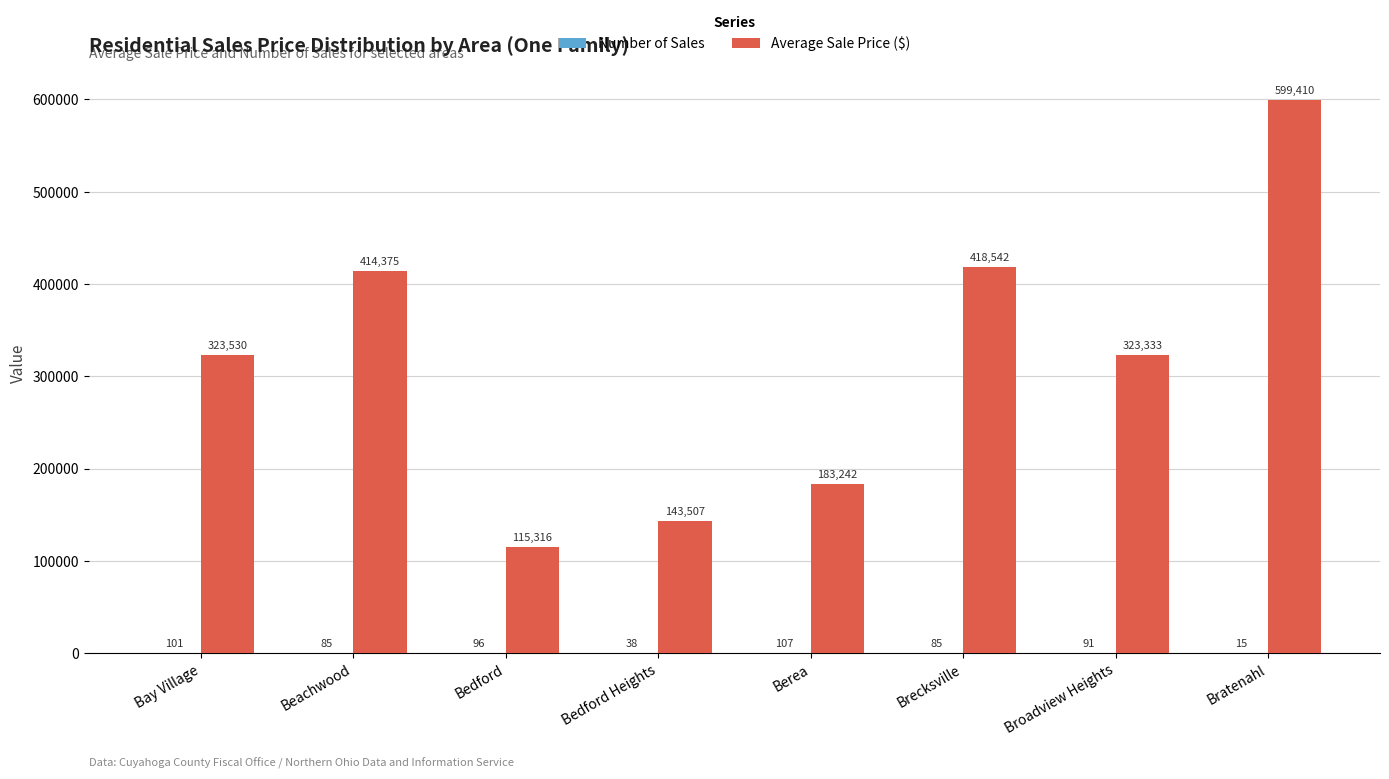

What is the maximum value shown in the chart?

599410